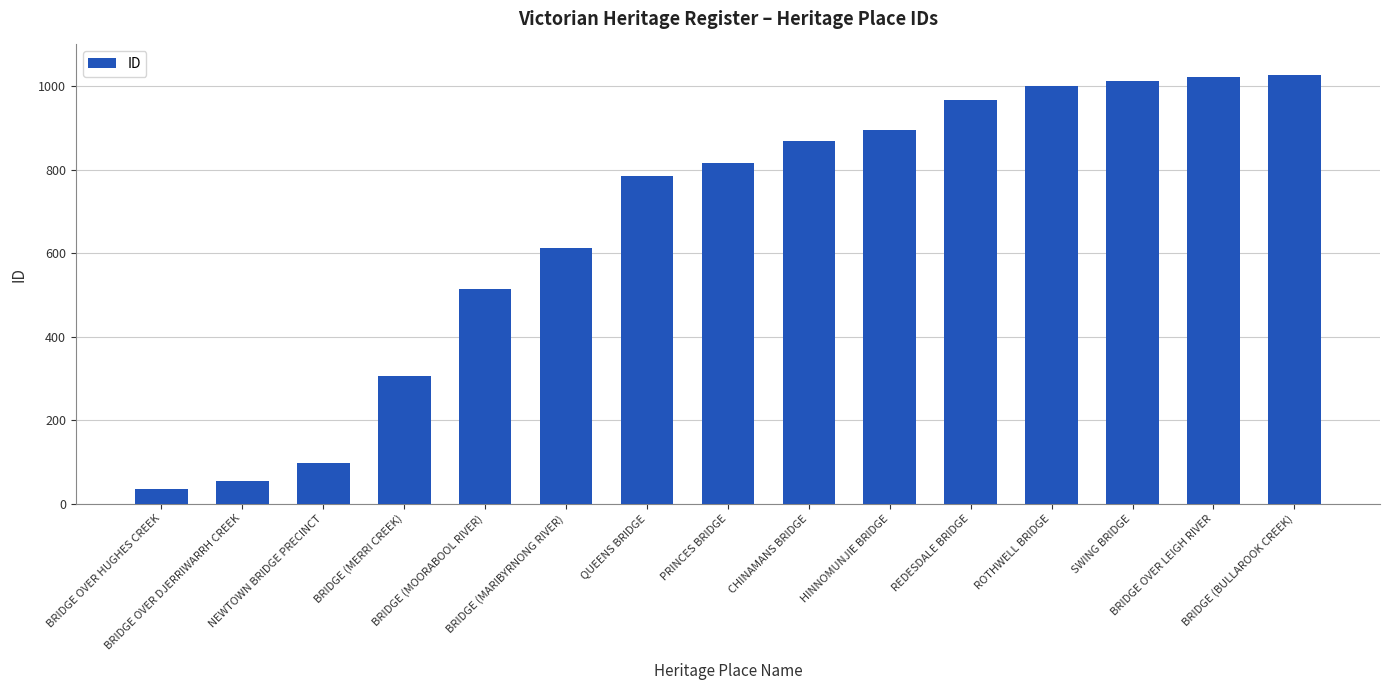

Count the number of categories in the chart.

15